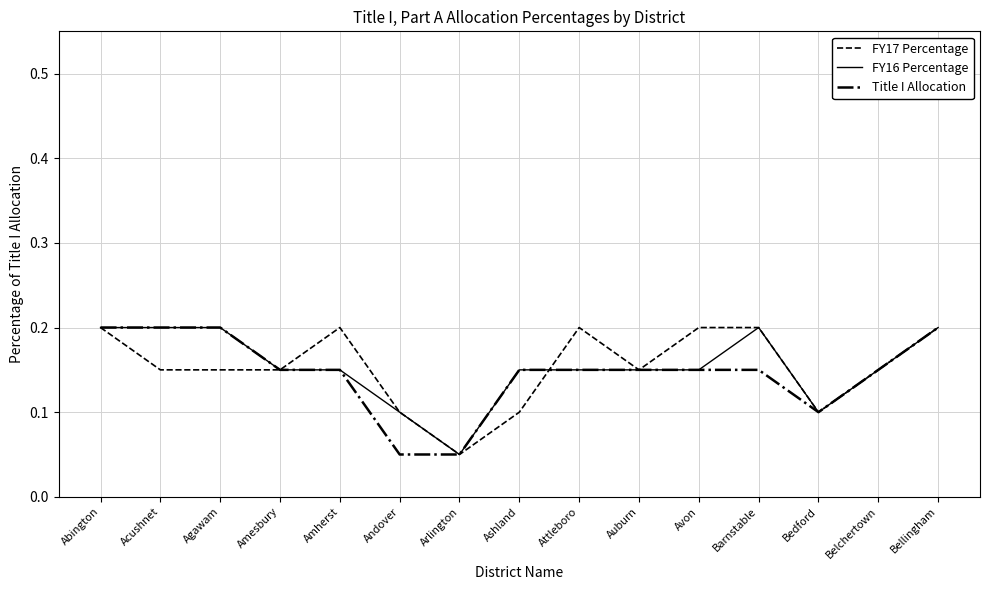

At which label is FY17 Percentage closest to 0?

Arlington